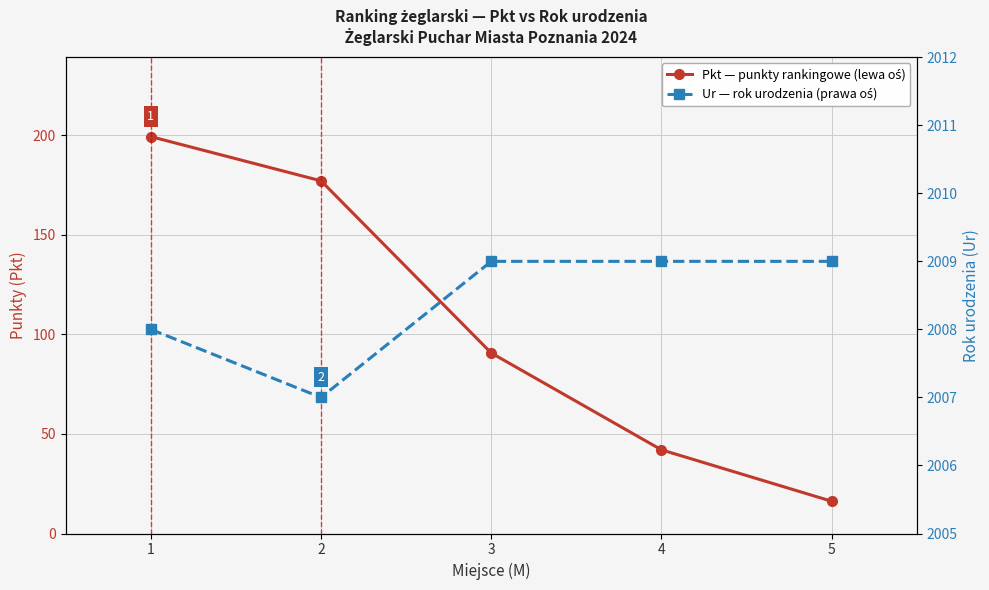

Is this an area chart (filled region under the line)?

No